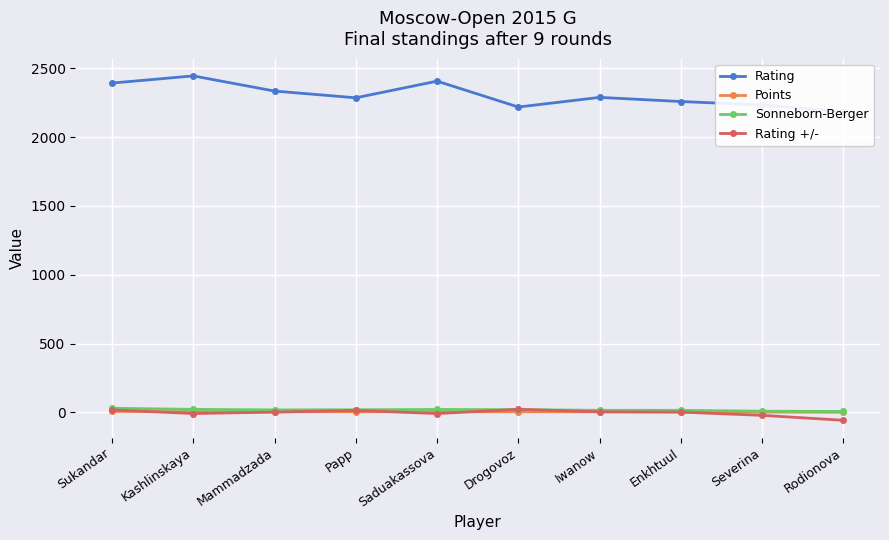

How many distinct data groups are displayed?

4